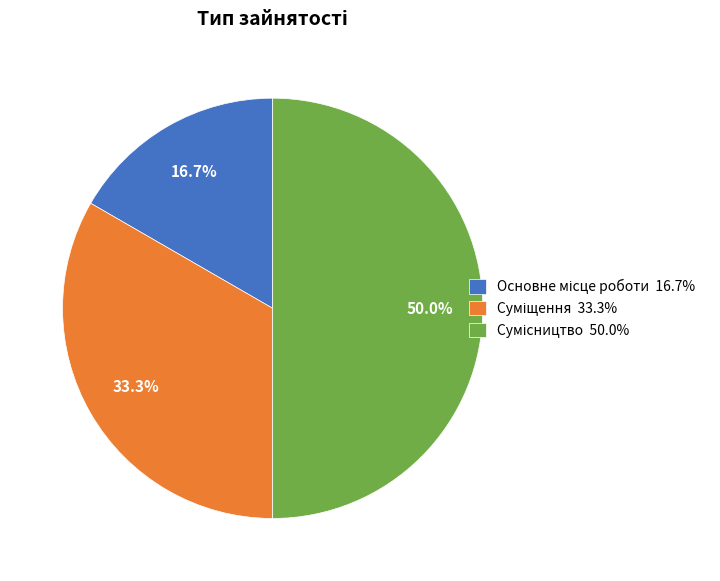

Count the number of slices in the pie.

3